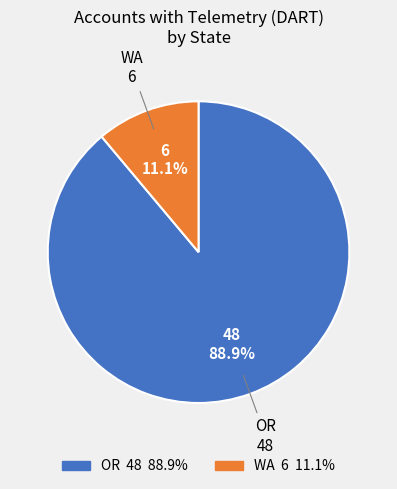

To the nearest percent, what is the difference between the largest and smallest slice percentages?

78%